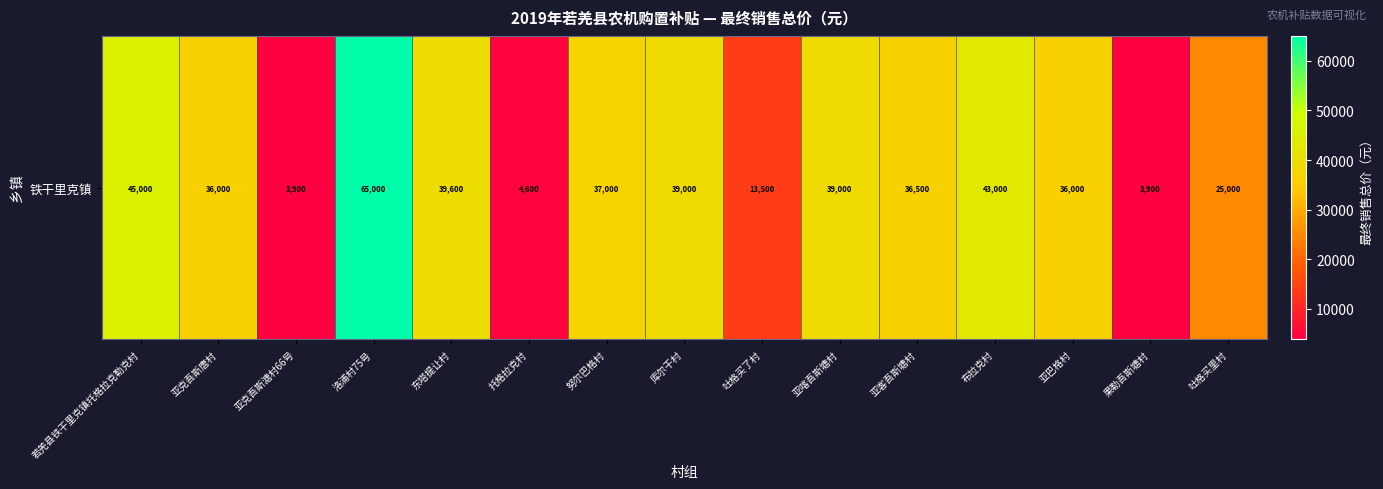

Which has a higher value, 亚喀吾斯塘村 or 布拉克村?

布拉克村